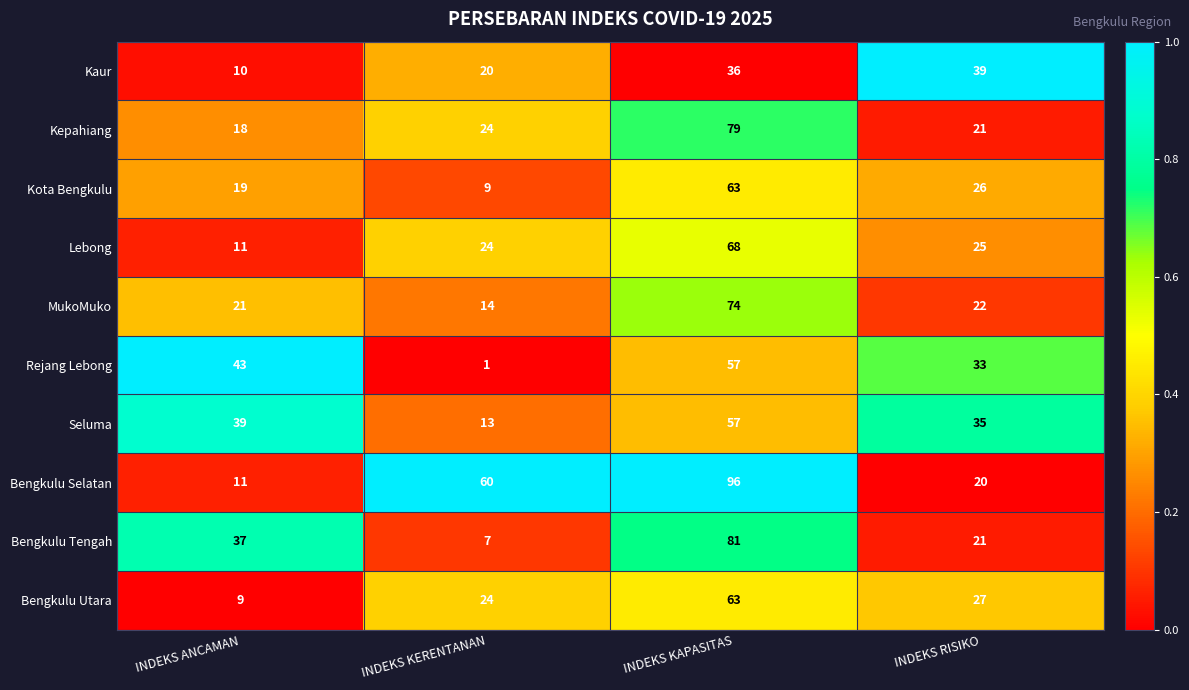

What is the sum of all Lebong values?

128